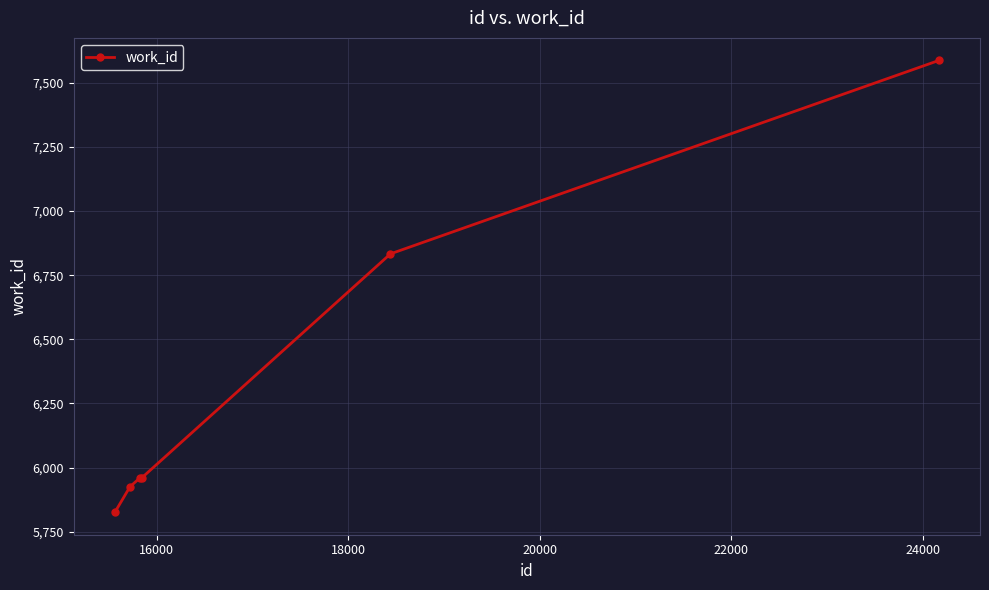

What is the sum of all values?

38091